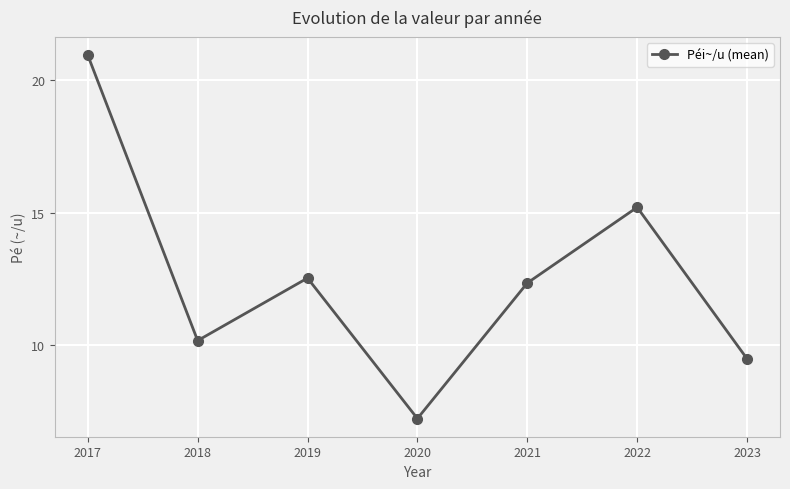

How many interior local peaks (higher than both neighbors) does the data have?

2